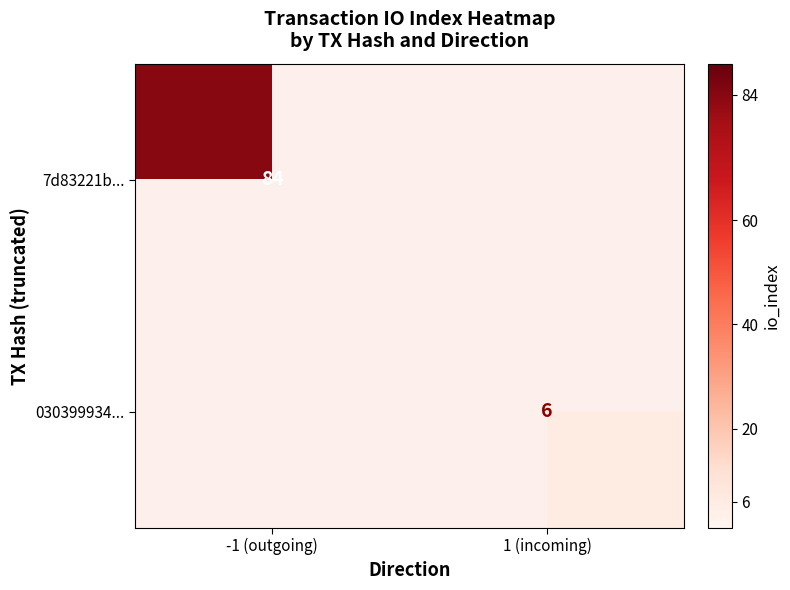

How many categories are shown in the chart?

2